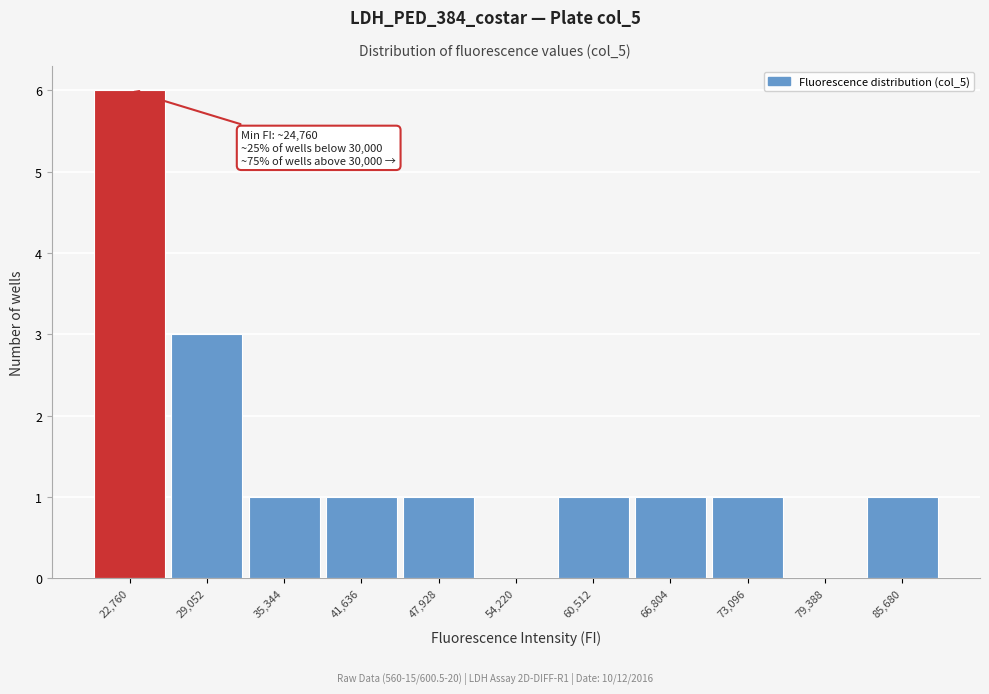

Reading right to left, extract all data points from this chart.

85,680=1	79,388=0	73,096=1	66,804=1	60,512=1	54,220=0	47,928=1	41,636=1	35,344=1	29,052=3	22,760=6